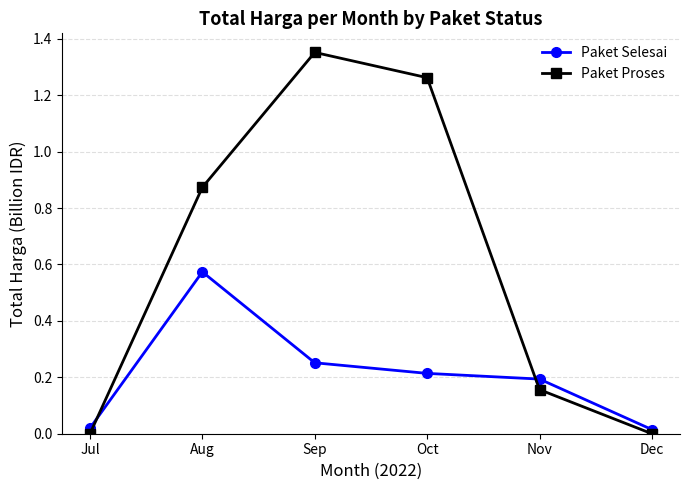

Between Aug and Dec, which series saw the biggest shift?

Paket Proses